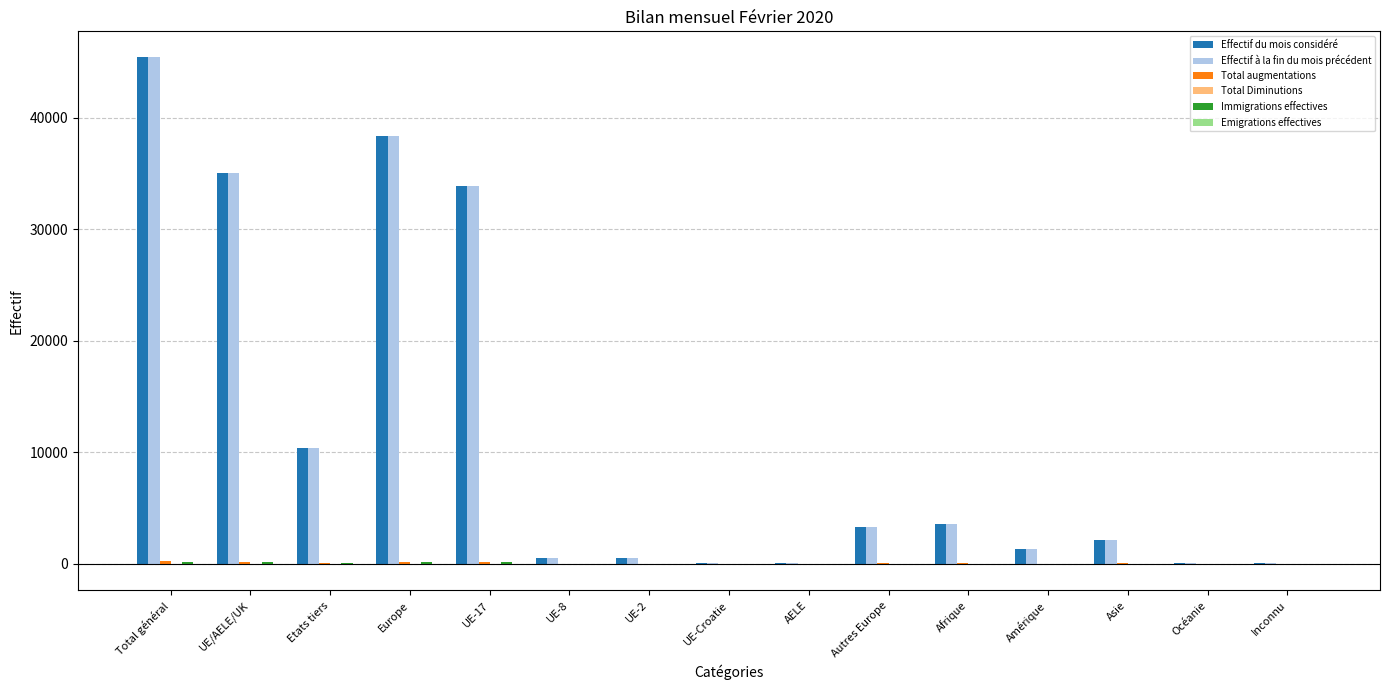

At which category is the sum across all series the highest?

Total général